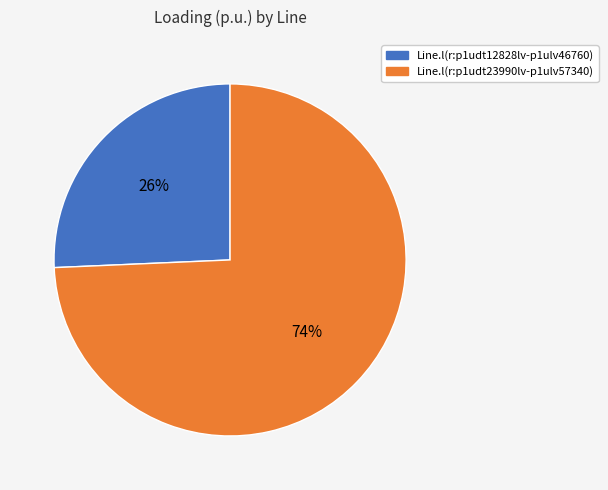

Is it true that Line.l(r:p1udt23990lv-p1ulv57340) is 87% of the pie?

False